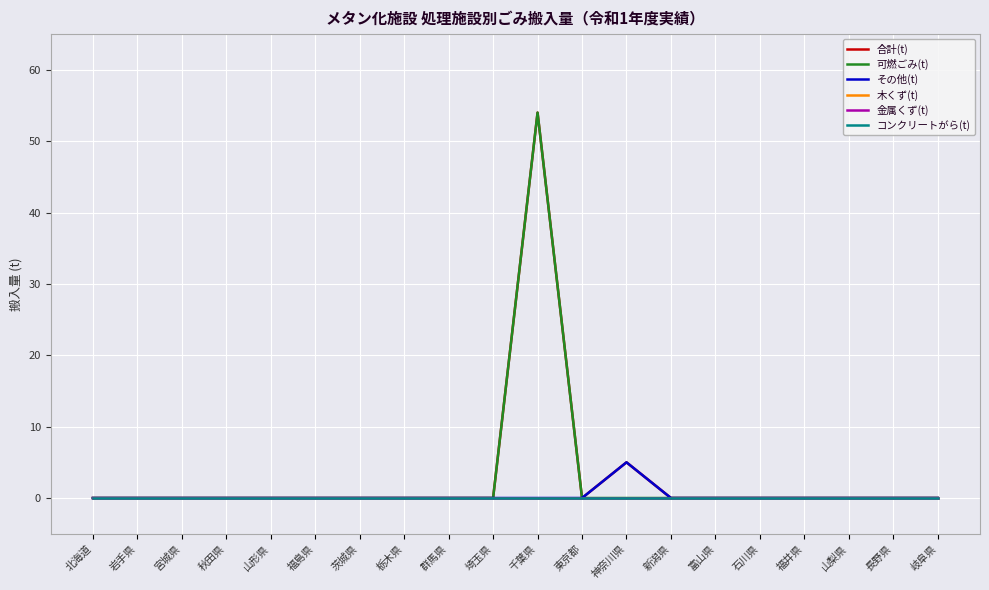

Which label corresponds to the smallest value in the chart?

北海道